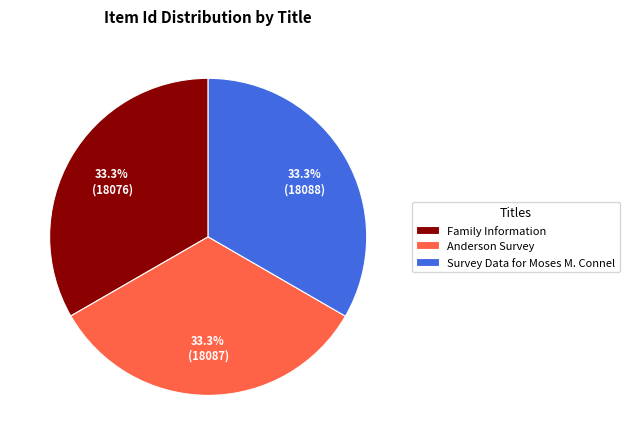

How many segments does this pie chart have?

3